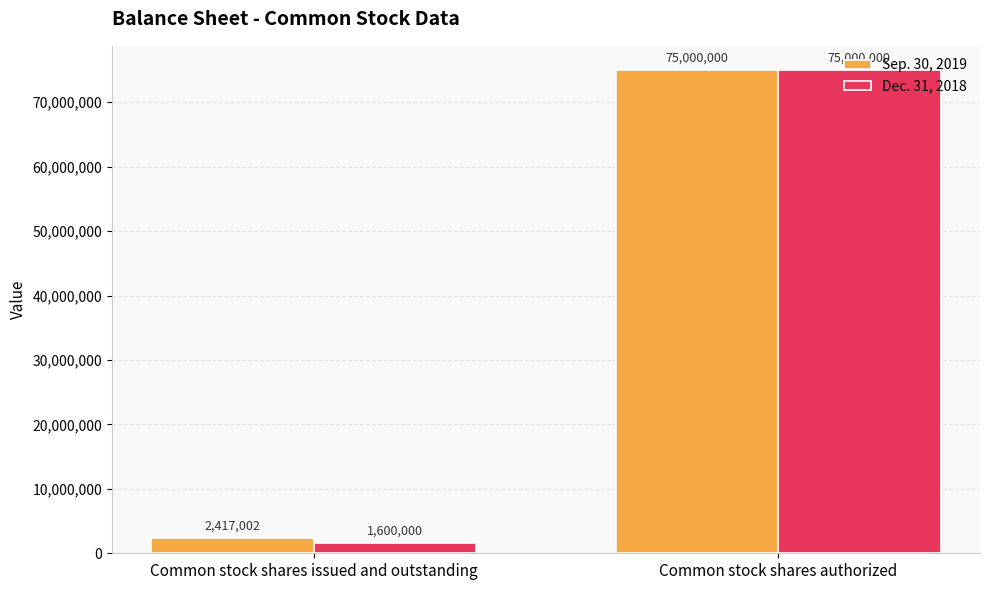

What is the value of the Sep. 30, 2019 bar at the 2nd from the left?

75000000